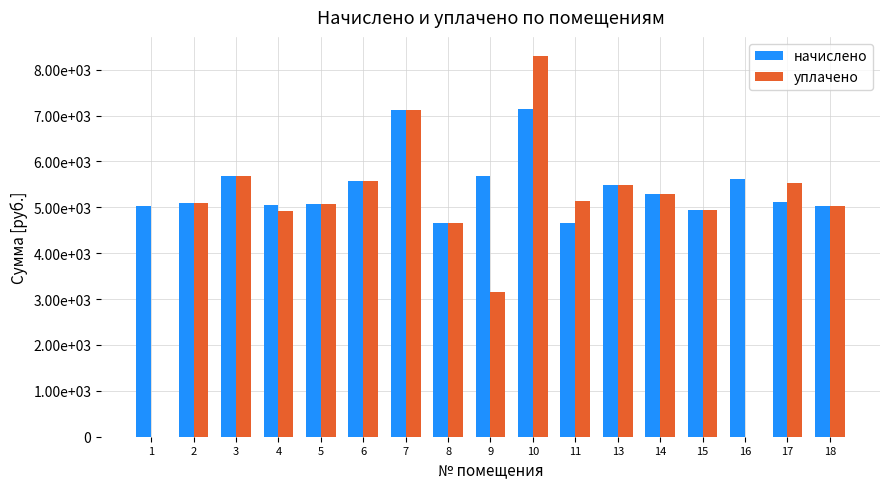

What are all the series names shown in the legend?

начислено, уплачено